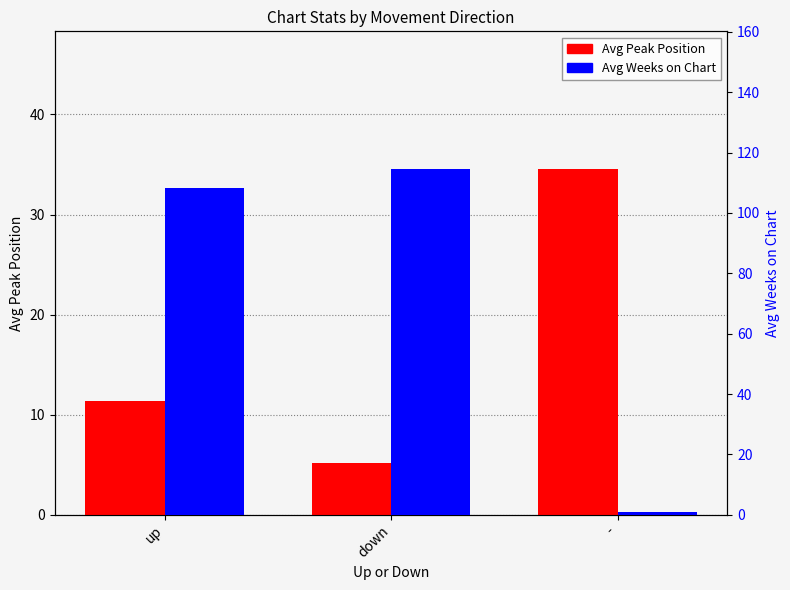

What is the difference between the maximum and second lowest values in the Avg Weeks on Chart series?

6.0